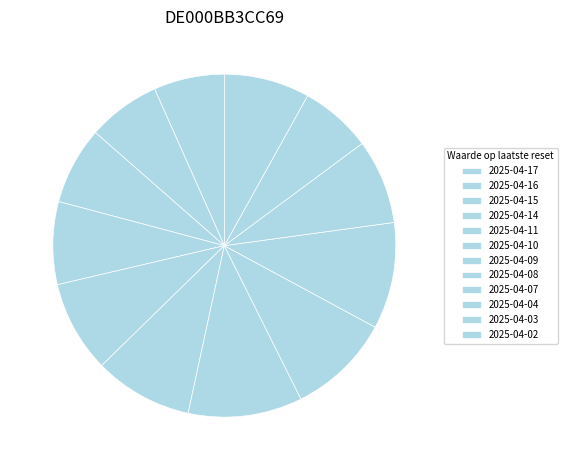

To the nearest percent, what percentage of the pie is 2025-04-15?

7%